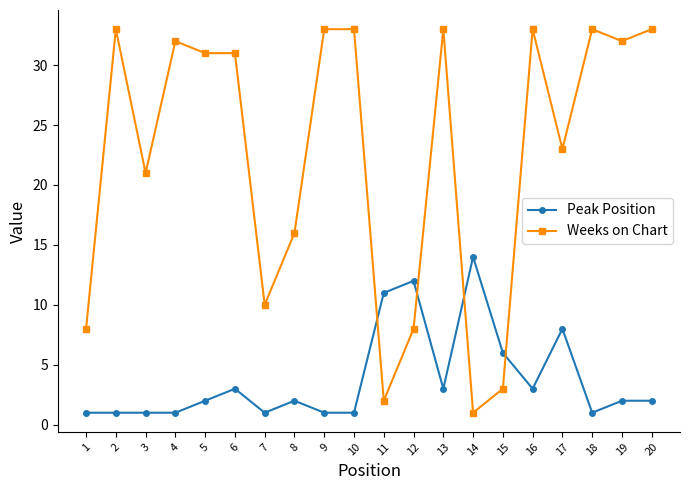

Read the Peak Position value at 13.

3